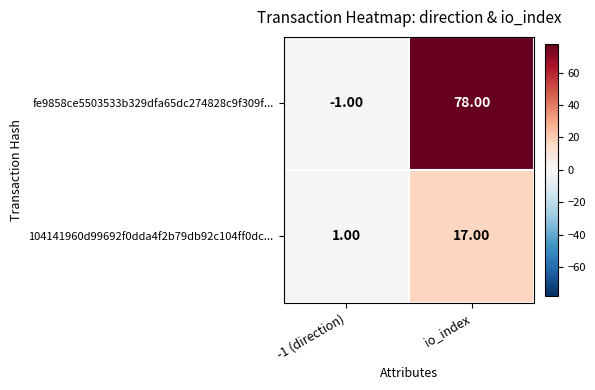

Which series has the widest spread of values?

fe9858ce5503533b329dfa65dc274828c9f309f...